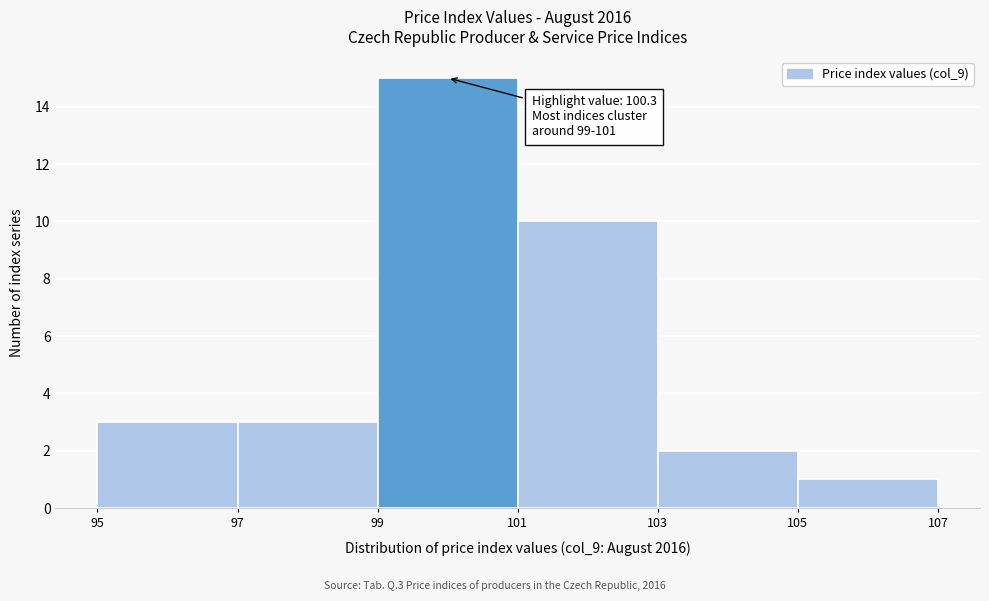

Which range on the x-axis has the tallest bar?

99 to 101